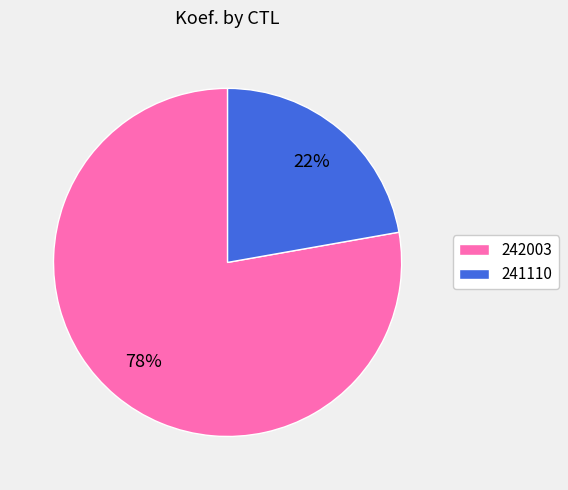

Which slice is the smallest?

241110